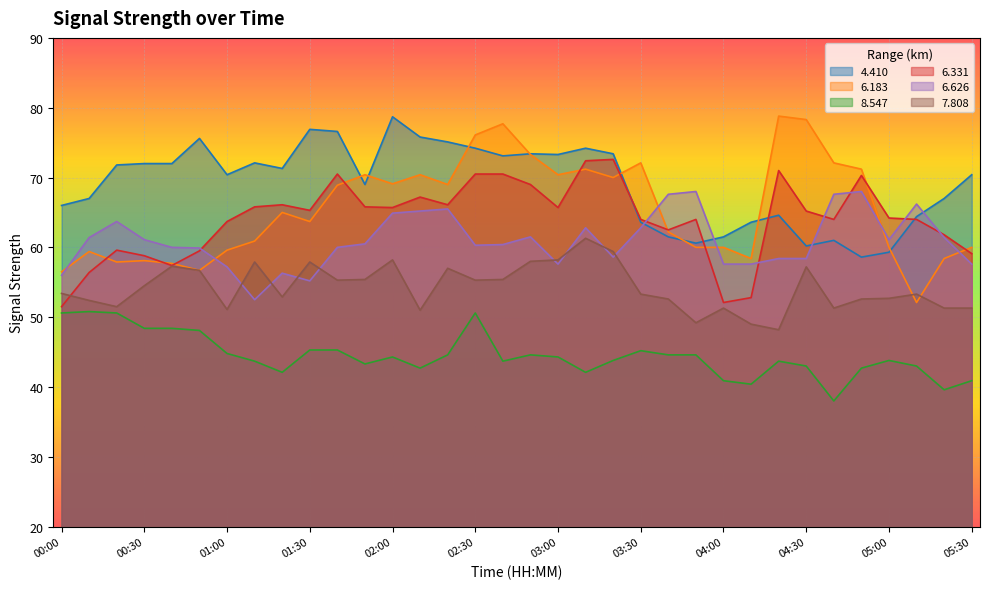

At which category is the sum across all series the highest?

02:30